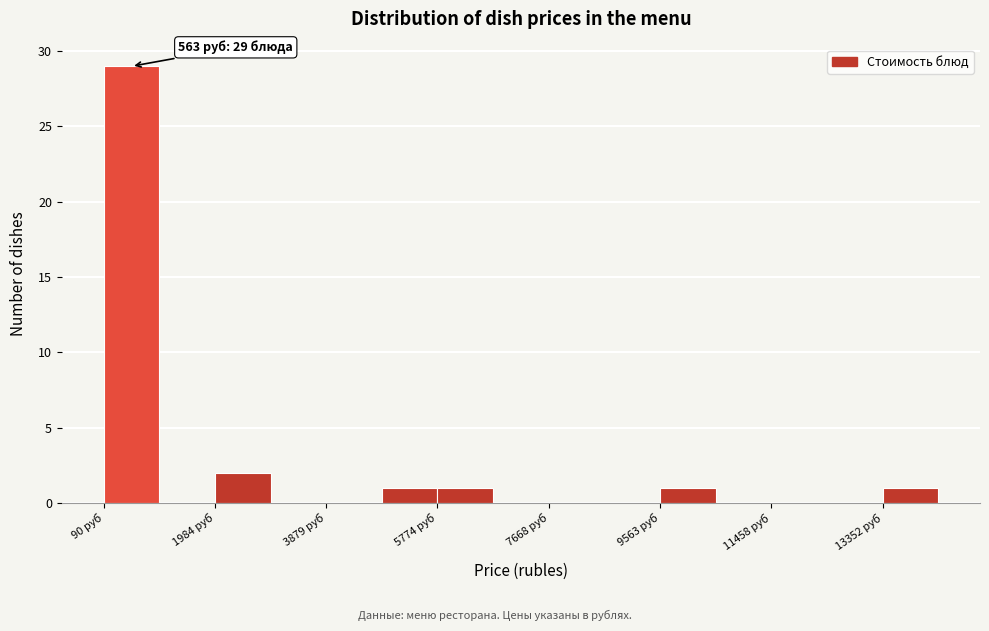

Which range on the x-axis has the tallest bar?

0 to 1000